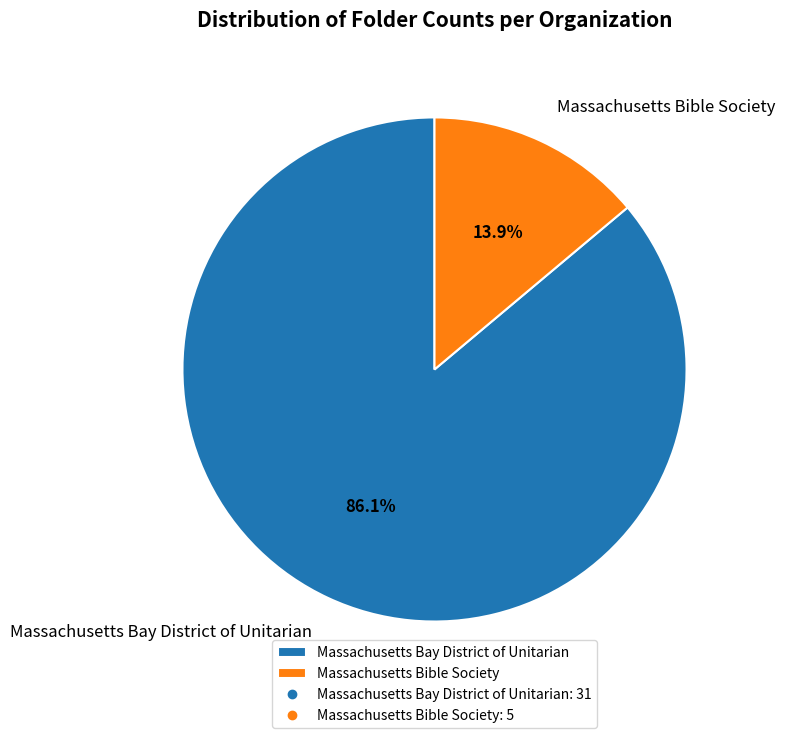

What percentage is the Massachusetts Bay District of Unitarian slice, to the nearest percent?

86%